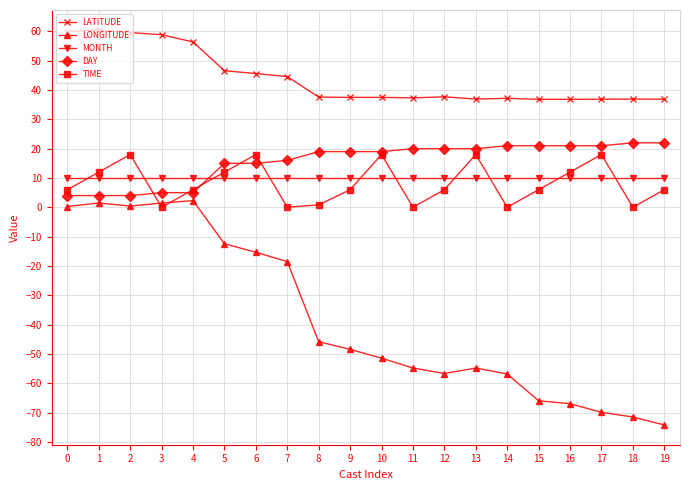

What is the greatest value displayed?

60.6